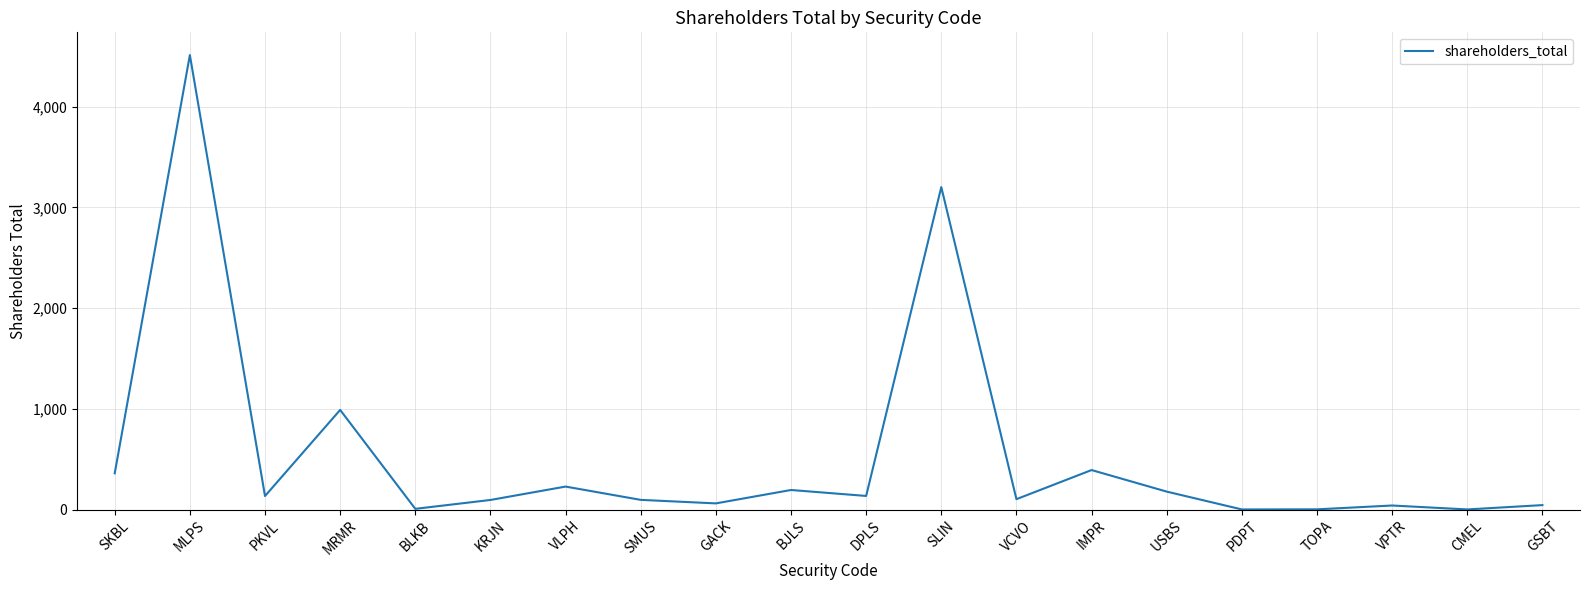

The value at PKVL is 134. True or false?

True